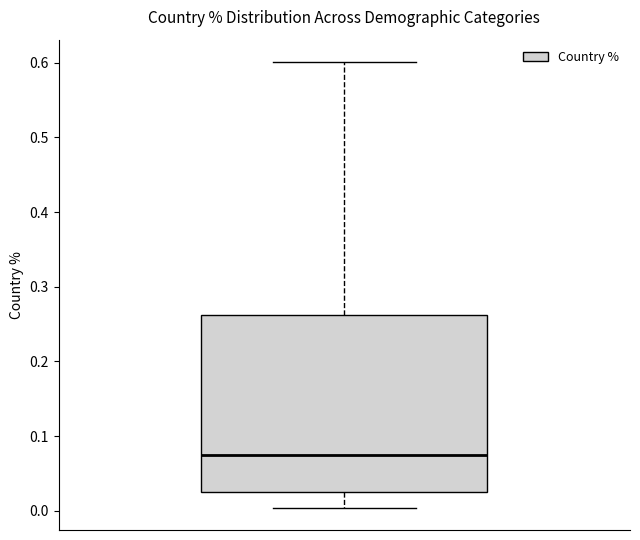

Read this box plot against the y-axis: the position of the median line, the range covered by the box, and the ends of both whiskers. The values are not printed on the chart, so give them approximately, as read against the axis.

median 0.08, box 0.03 to 0.26, whiskers 0.00 to 0.60